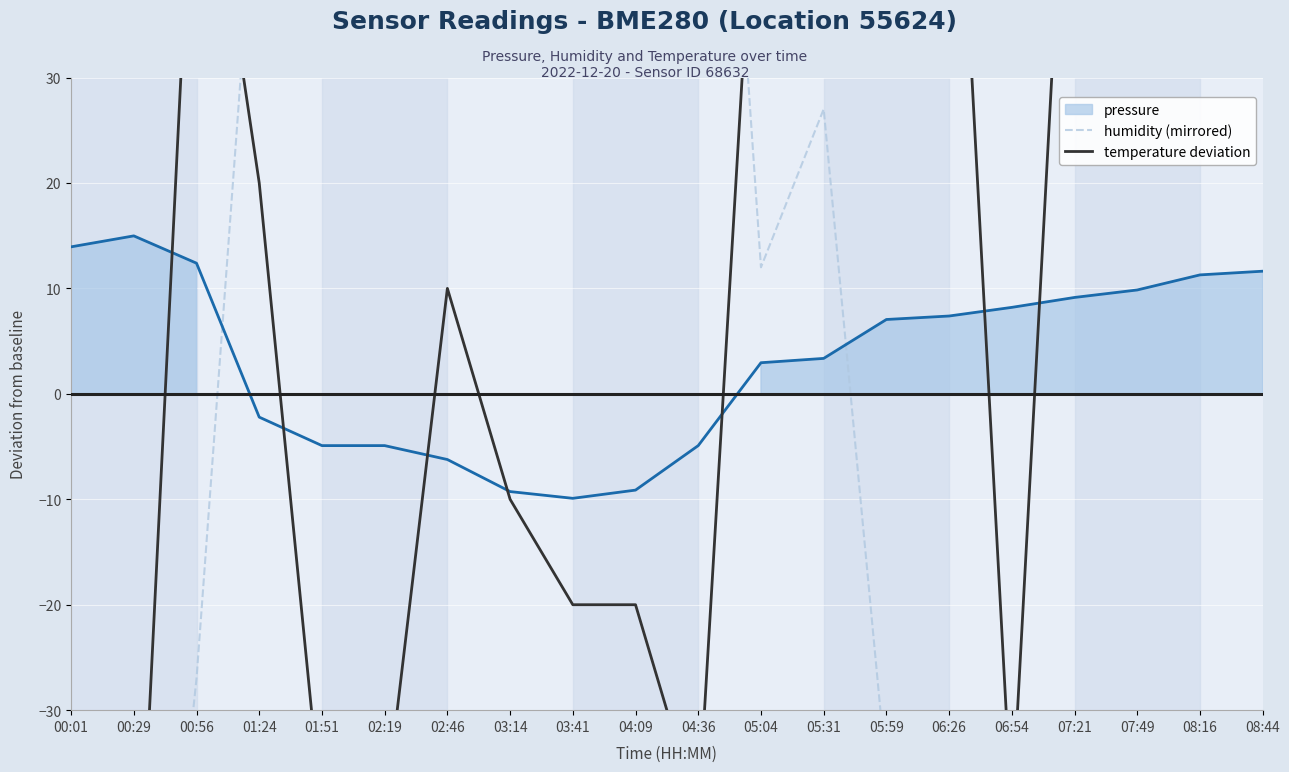

In humidity (mirrored), how many points are higher than both neighbors (excluding endpoints)?

2